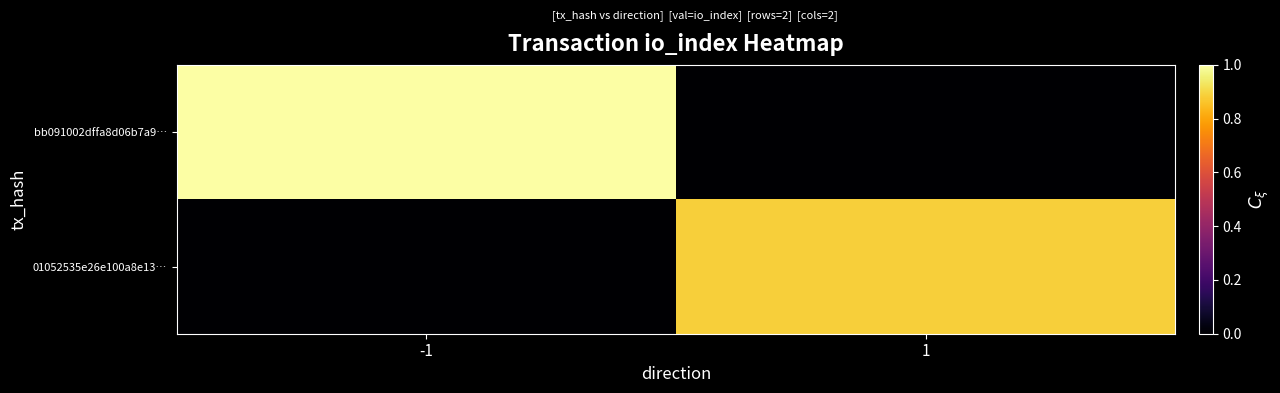

Which series has the largest range (max minus min)?

bb091002dffa8d06b7a9…